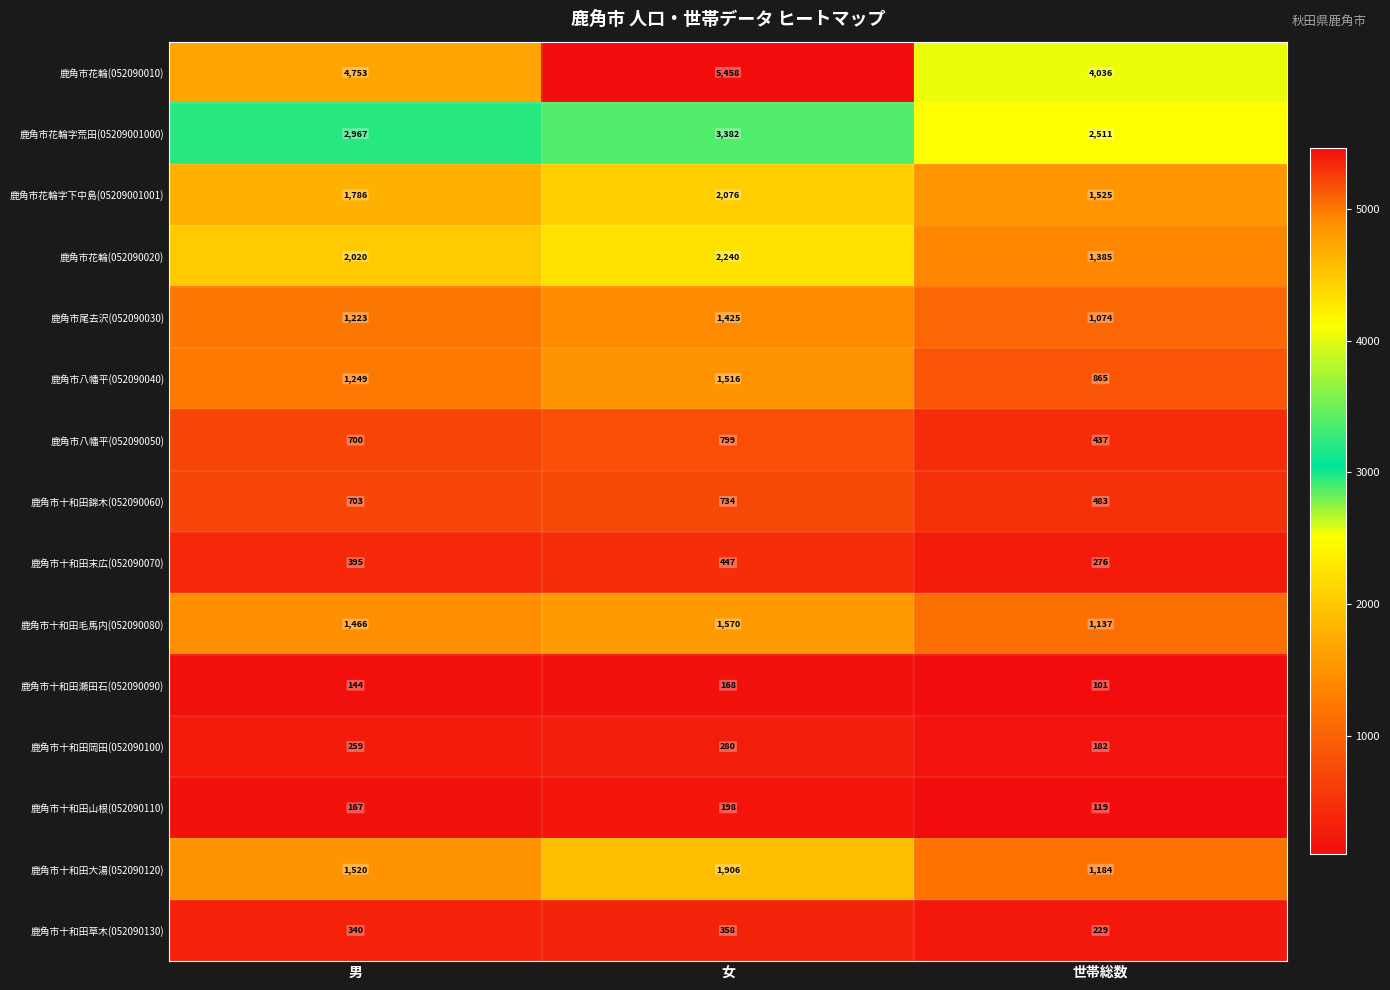

Between 女 and 世帯総数, which series saw the biggest shift?

鹿角市花輪(052090010)